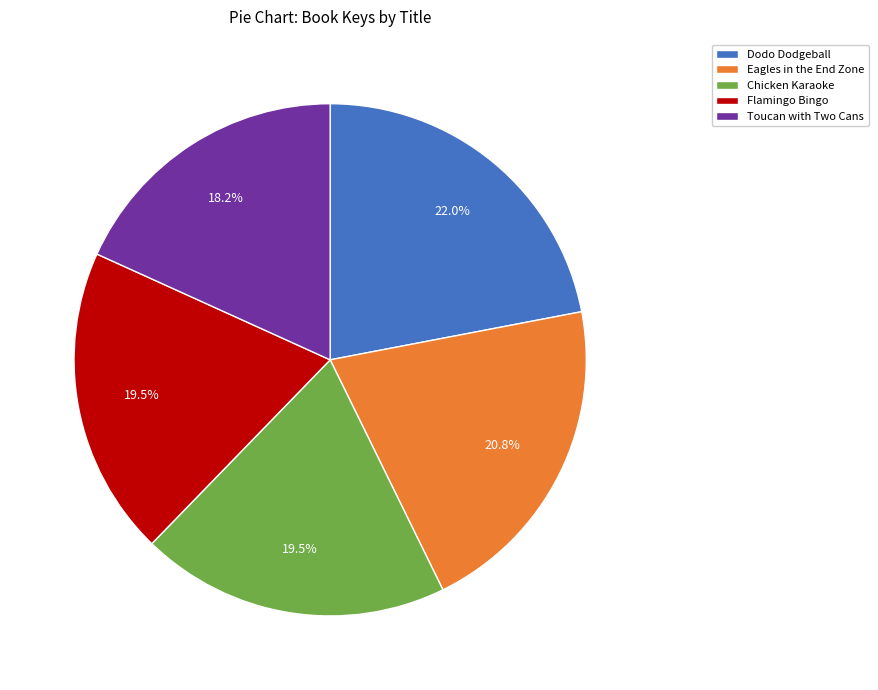

What percentage is the Dodo Dodgeball slice, to the nearest percent?

22%